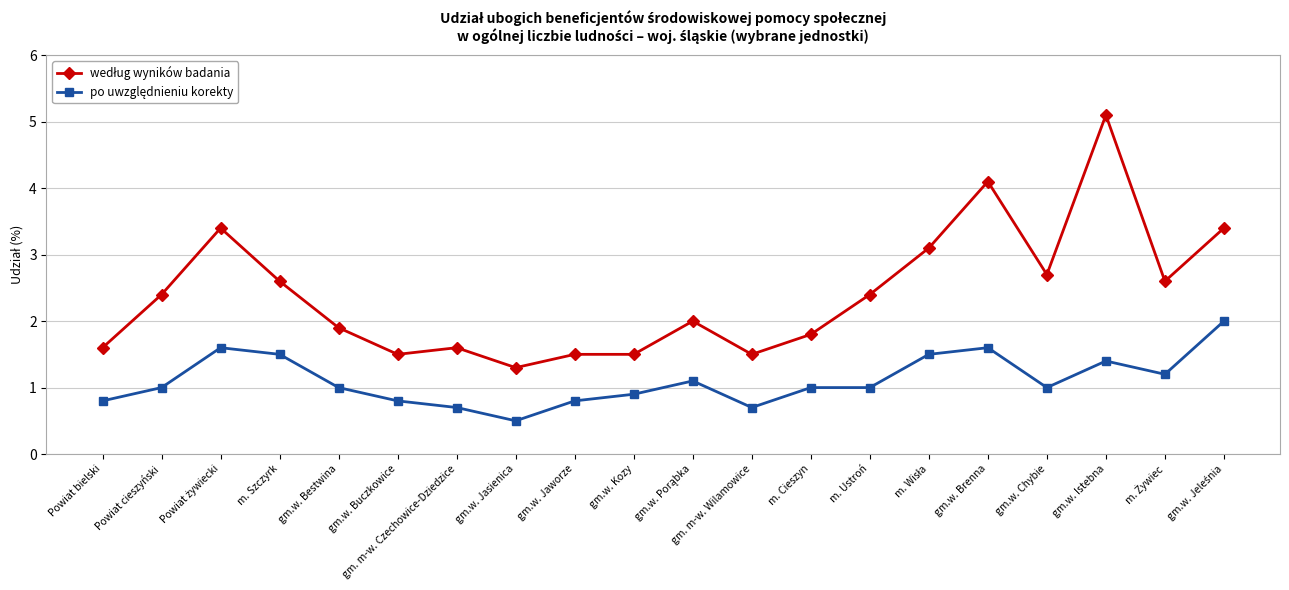

At which category is the sum across all series the highest?

gm.w. Istebna